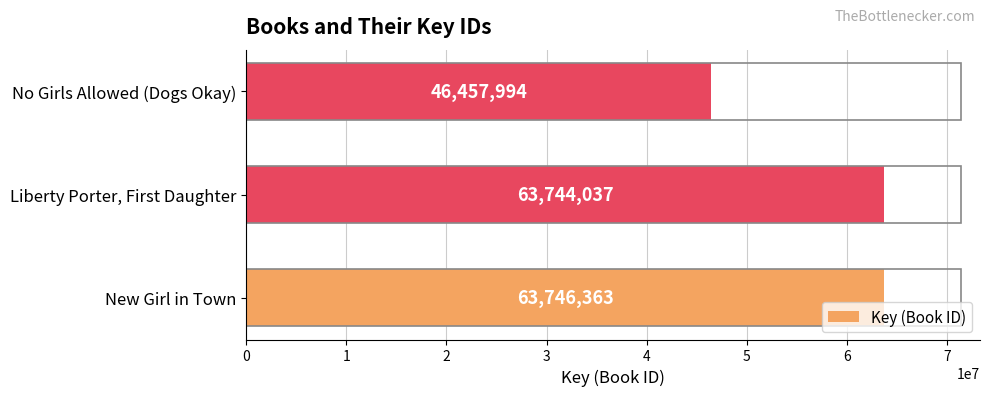

At which label is the value closest to 55102178?

Liberty Porter, First Daughter